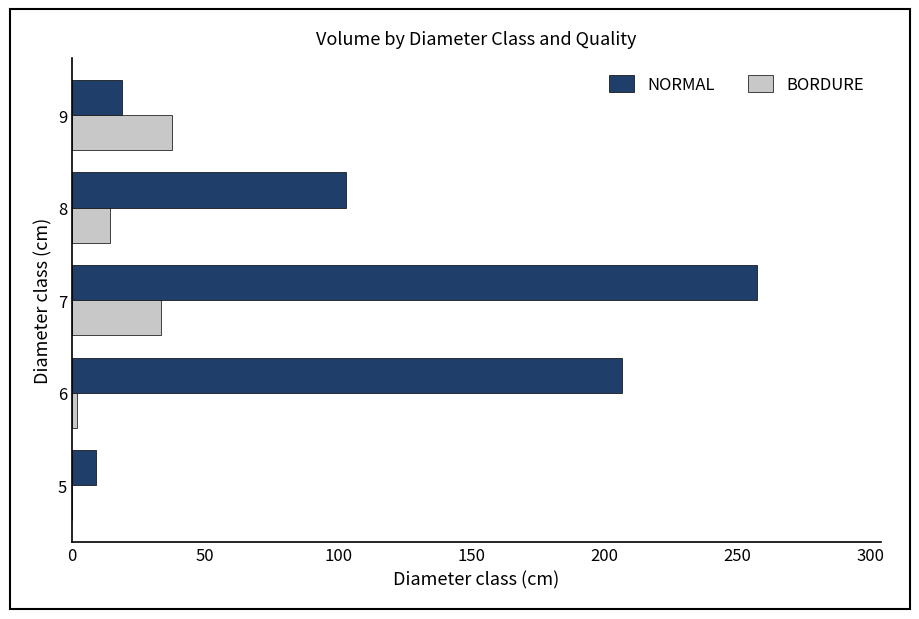

The value of BORDURE at 7 is 33.4. True or false?

True